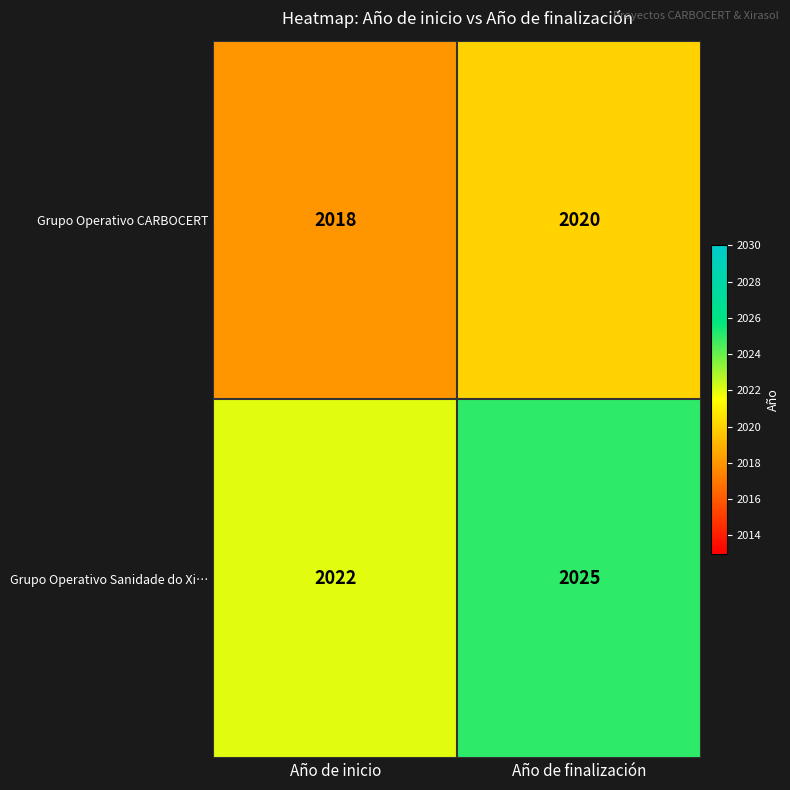

Rank the series by their maximum value, from lowest to highest.

Grupo Operativo CARBOCERT, Grupo Operativo Sanidade do Xi…